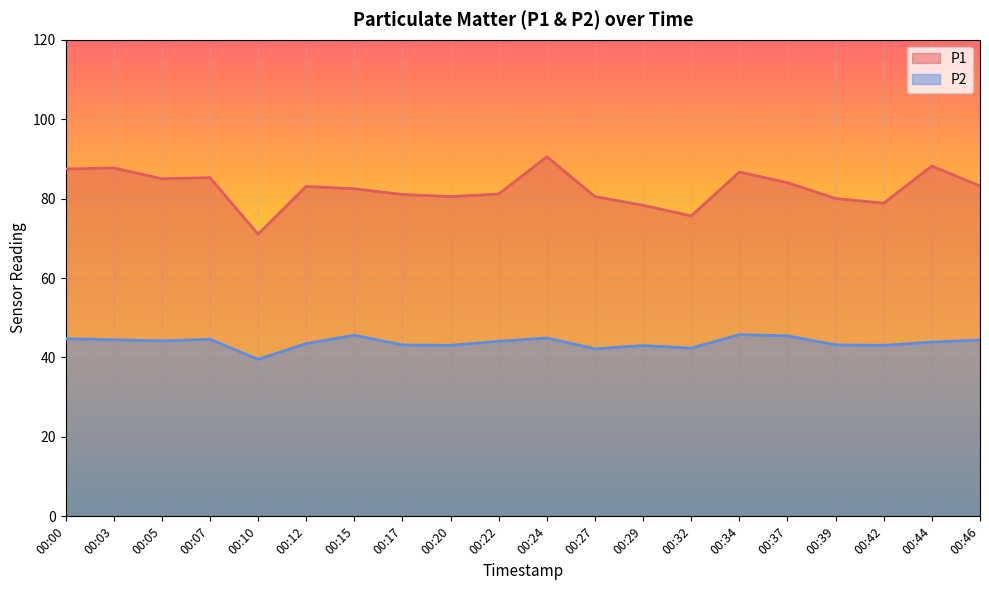

Between 00:32 and 00:37, which is larger?

00:37